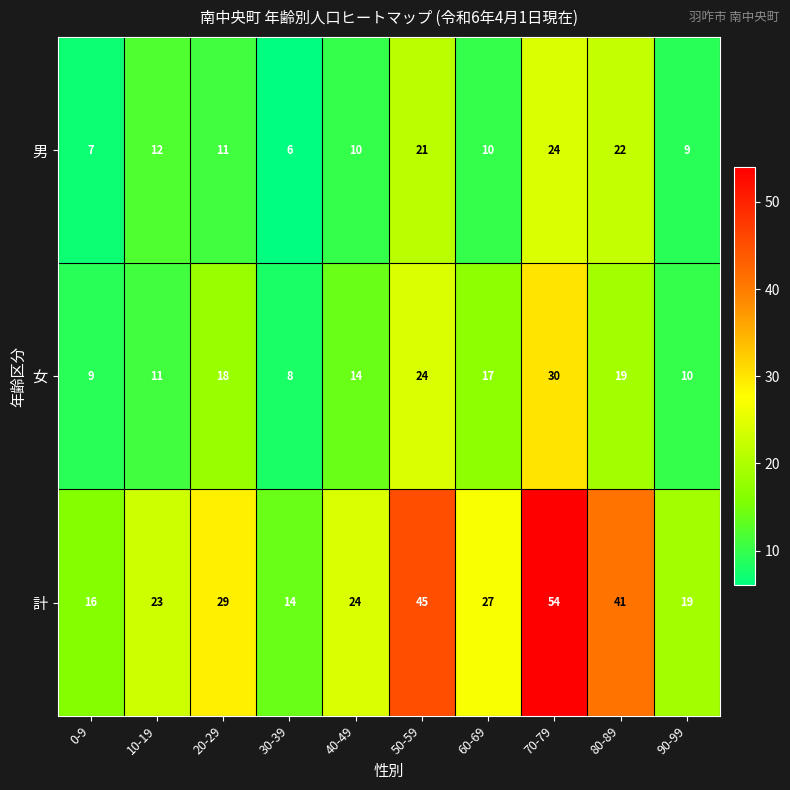

Which category has the lowest value across all series?

30-39